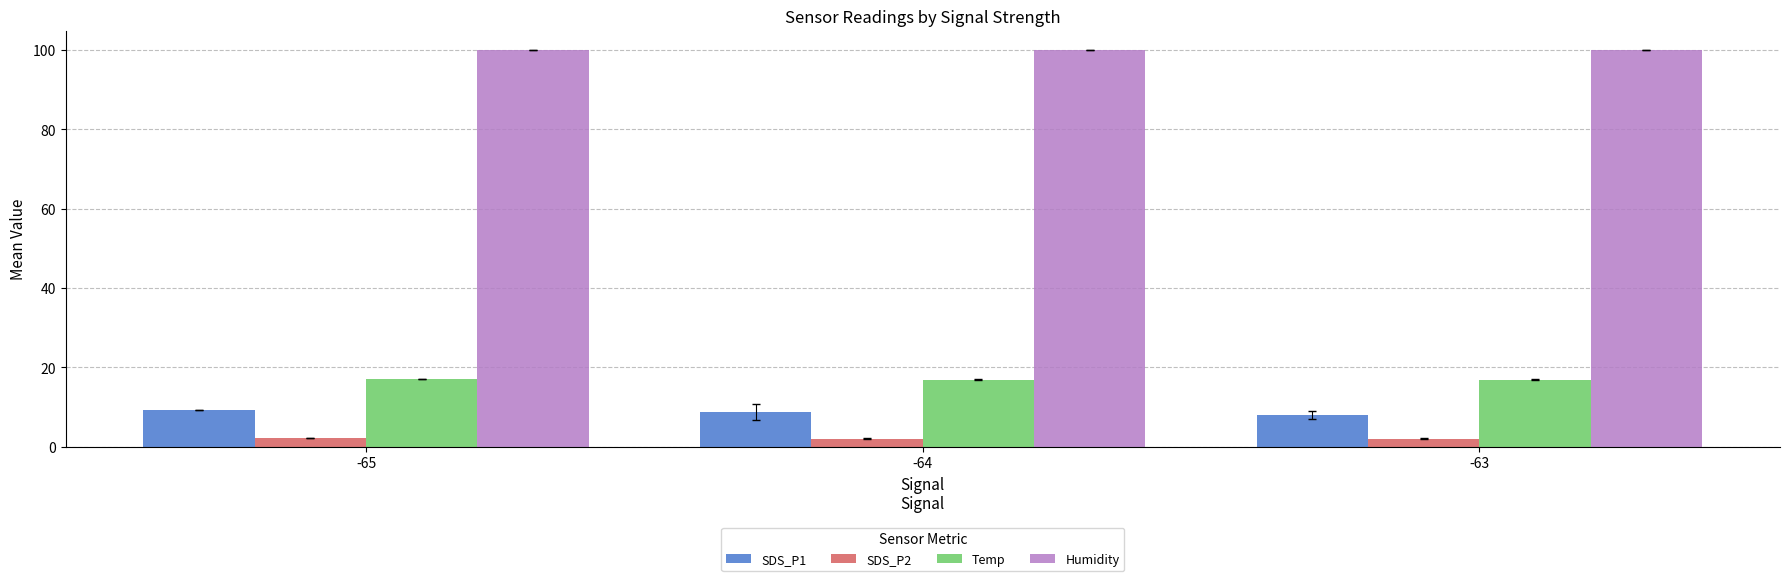

Rank the series by their maximum value, from lowest to highest.

SDS_P2, SDS_P1, Temp, Humidity